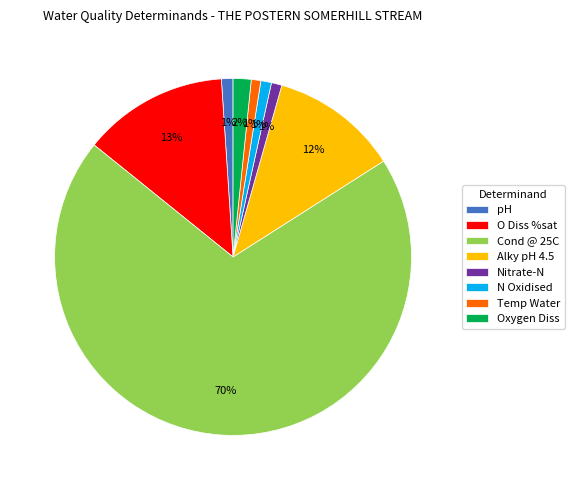

What is the majority slice?

Cond @ 25C